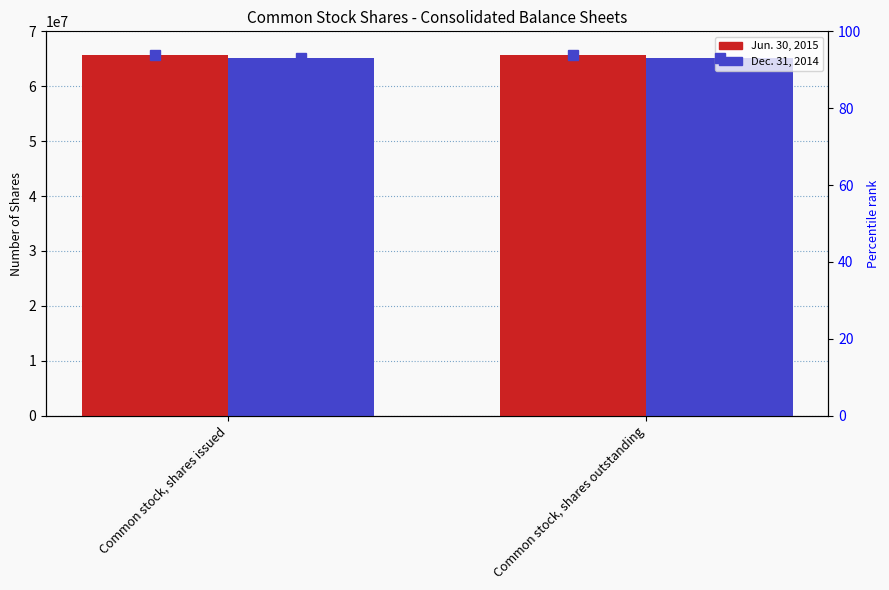

Which label corresponds to the largest value in the chart?

Common stock, shares issued